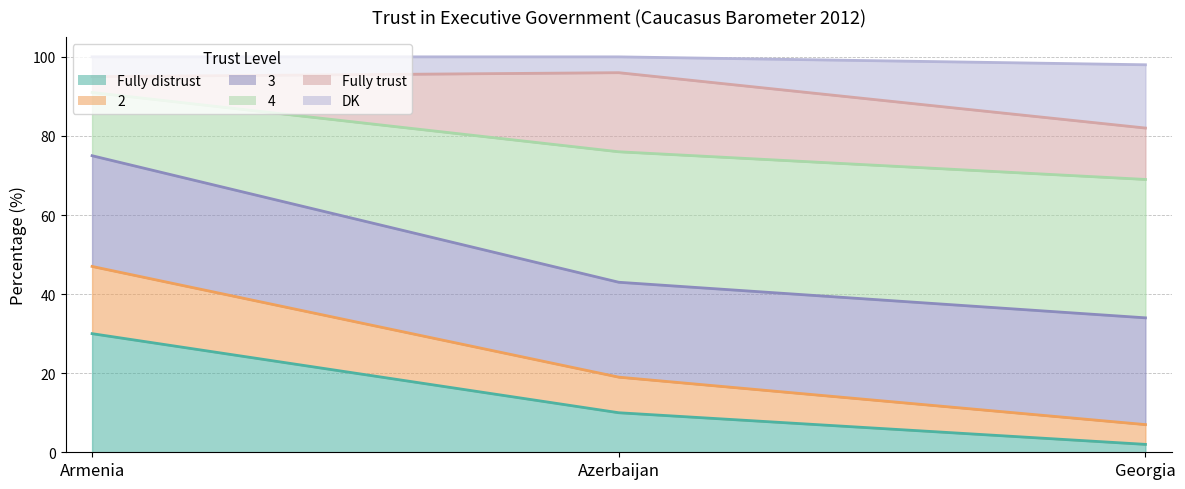

Is the value of DK at Armenia greater than the value of 2 at Georgia?

Yes